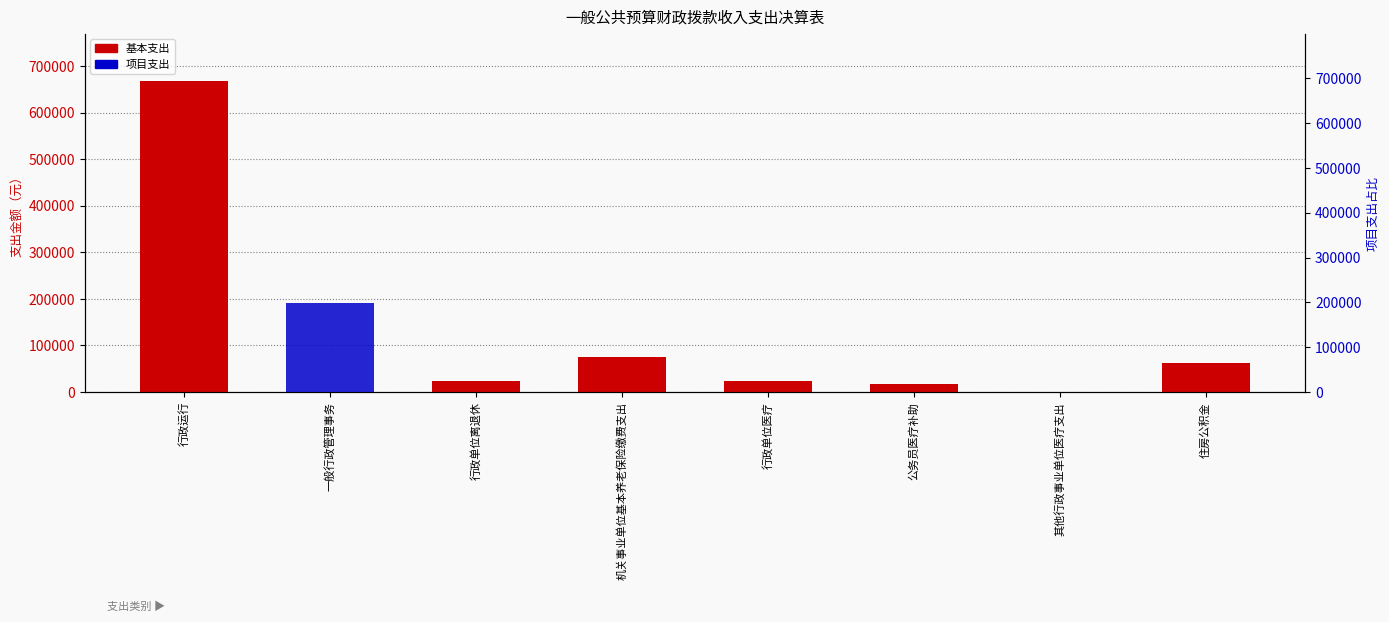

Where does the 基本支出 series first go above 23633?

行政运行